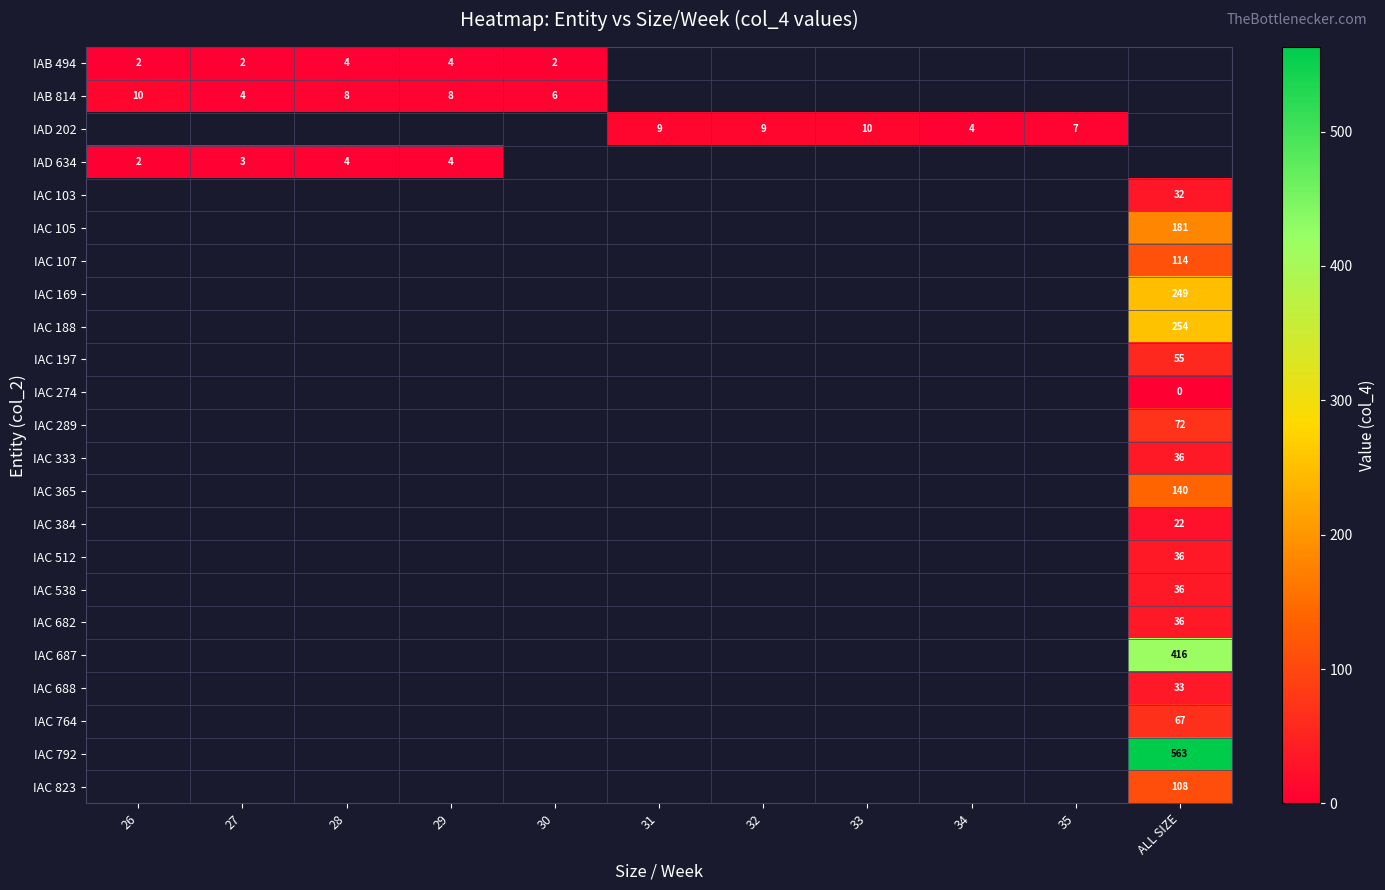

Which has a higher value, 26 or 32?

32